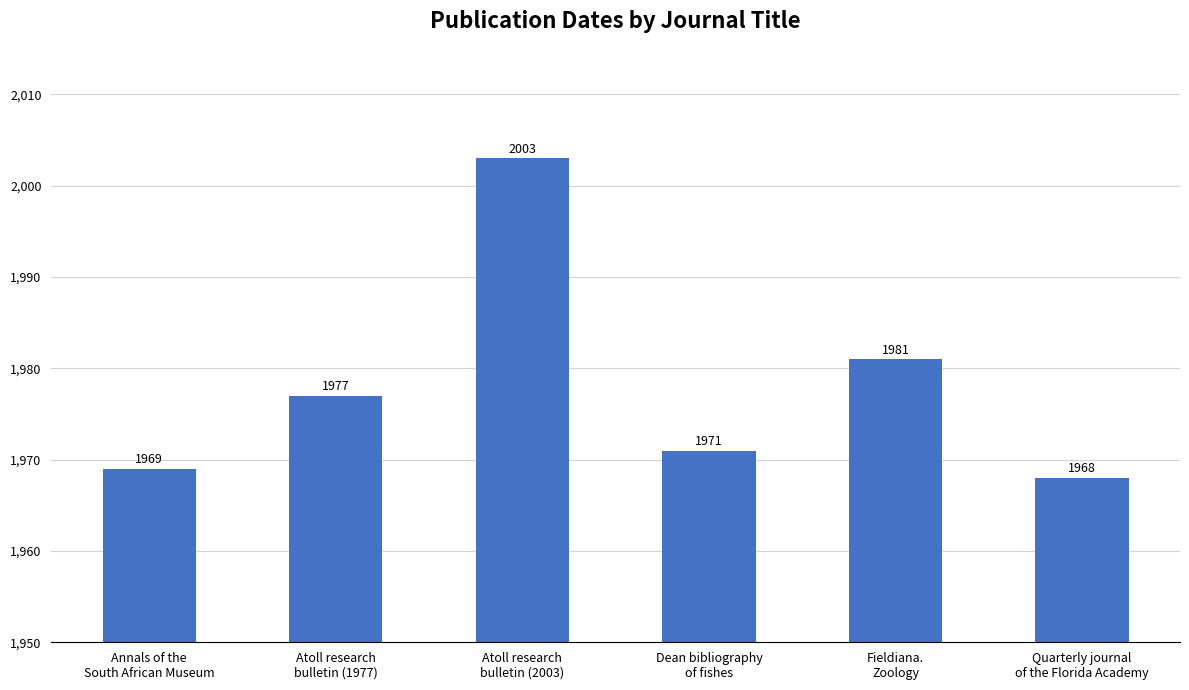

At which label is the value closest to 1985?

Fieldiana.
Zoology